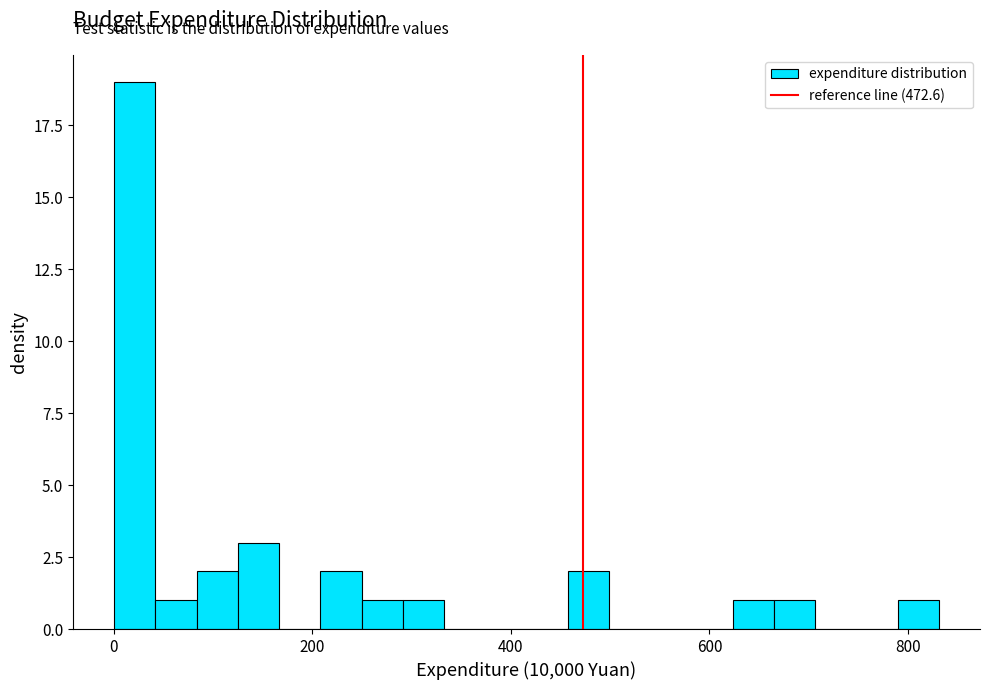

Read against the x-axis, roughly where is the centre of the tallest bar?

20